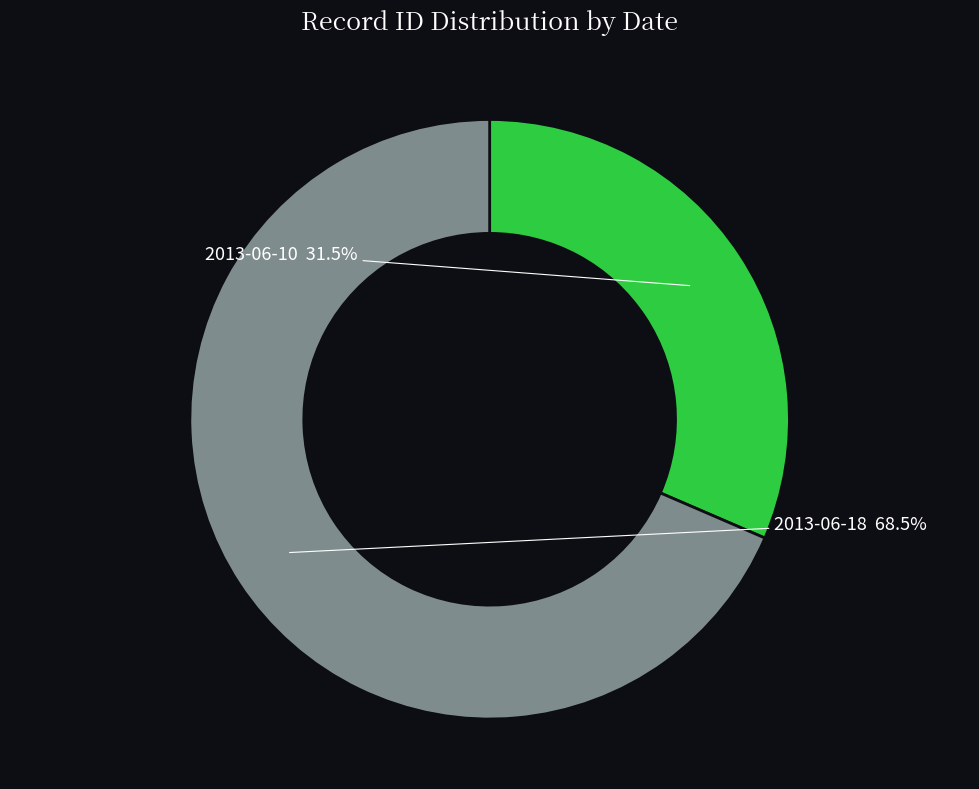

How many segments does this pie chart have?

2